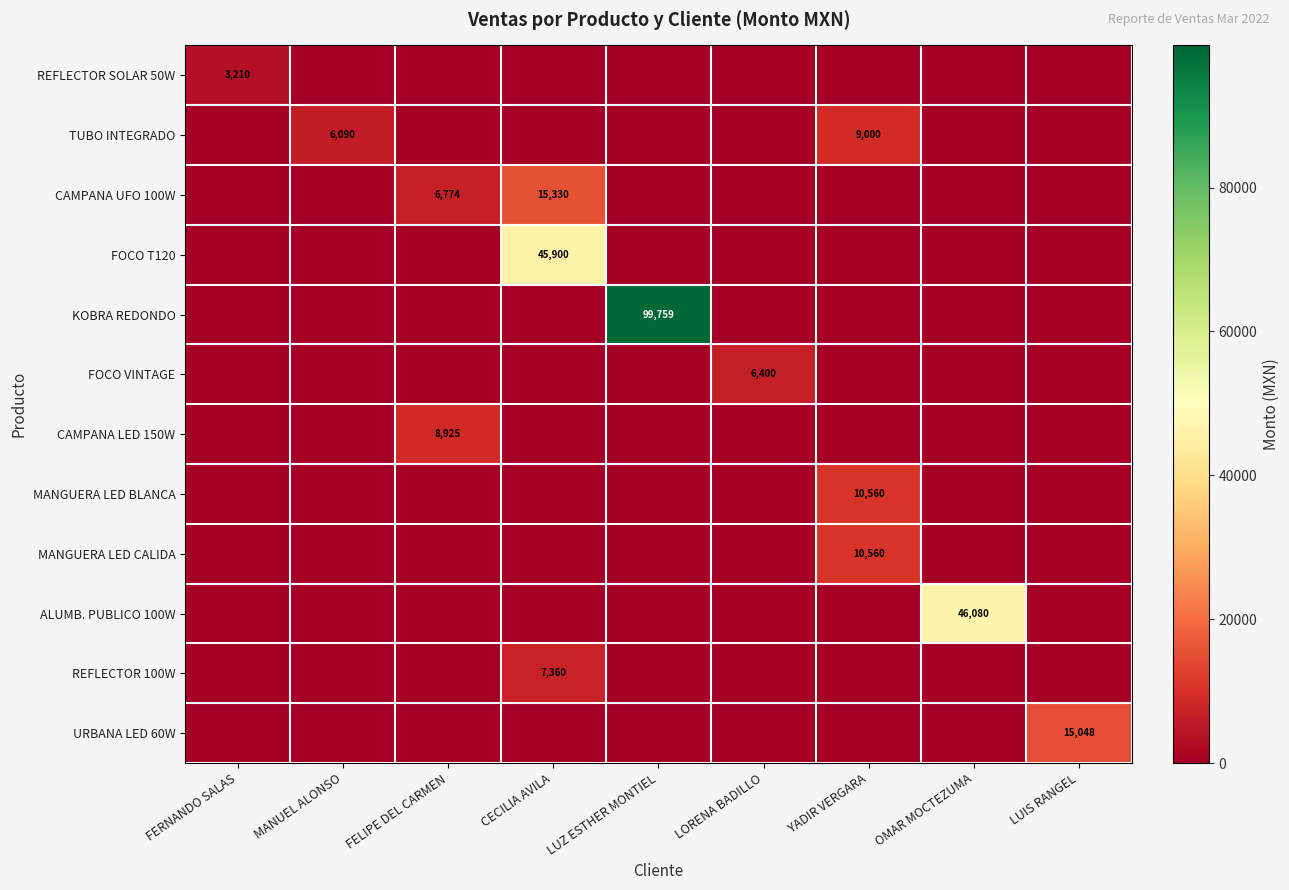

The MANGUERA LED CALIDA series shows 10560 at YADIR VERGARA. True or false?

True